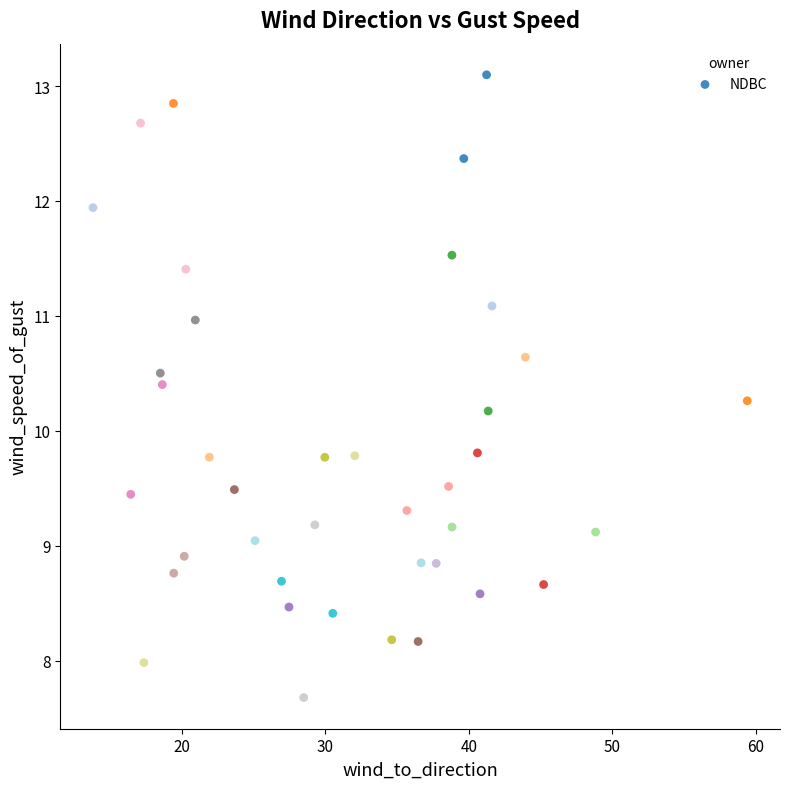

What is the range of X values (max minus min)?

45.6